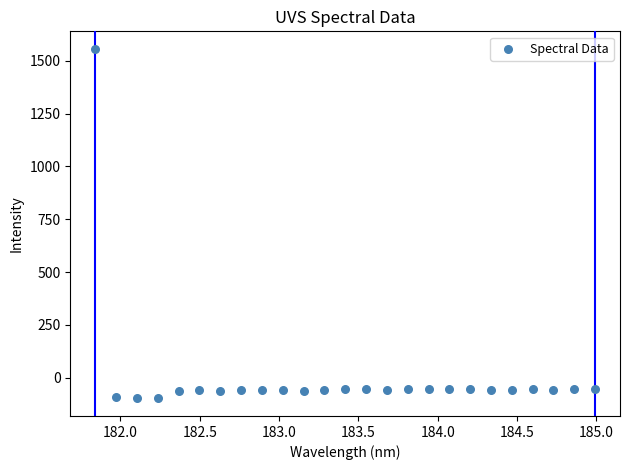

What is the range of X values (max minus min)?

3.1